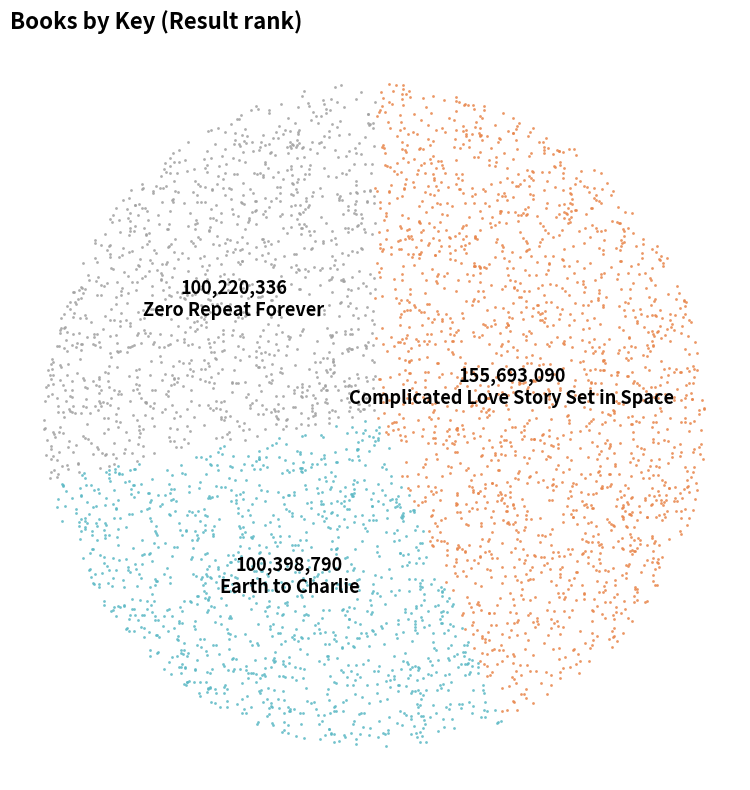

How many segments does this pie chart have?

3